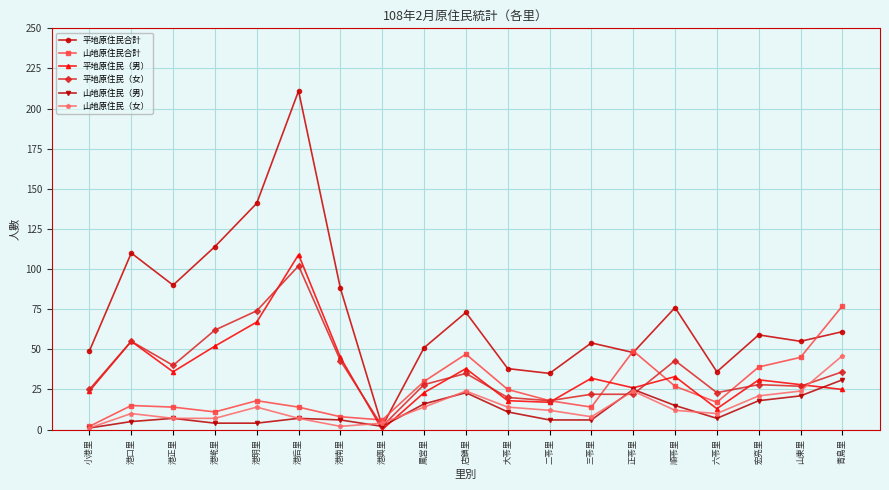

What is the total value across all series at 店鎮里?

240